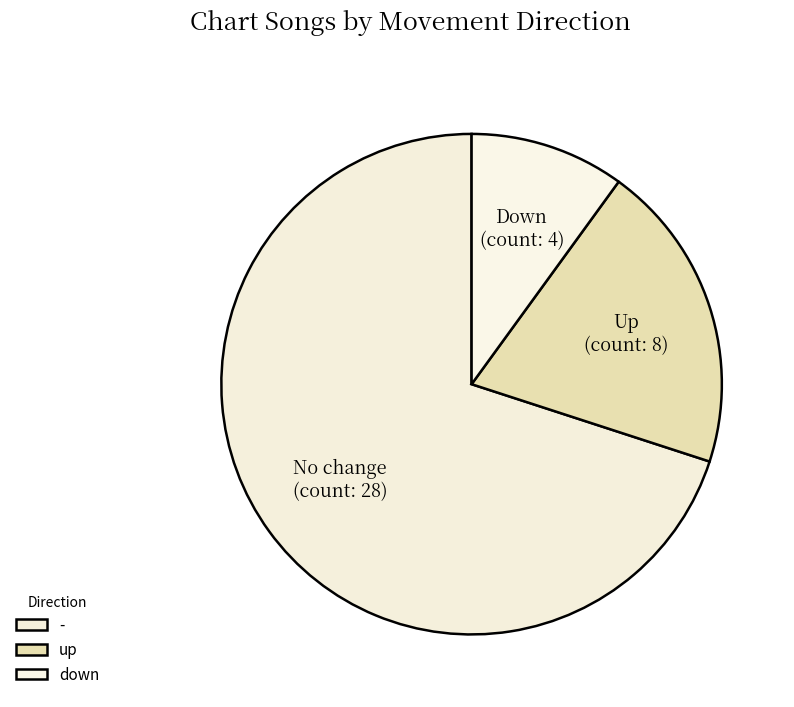

Which category has the biggest portion of the pie?

-